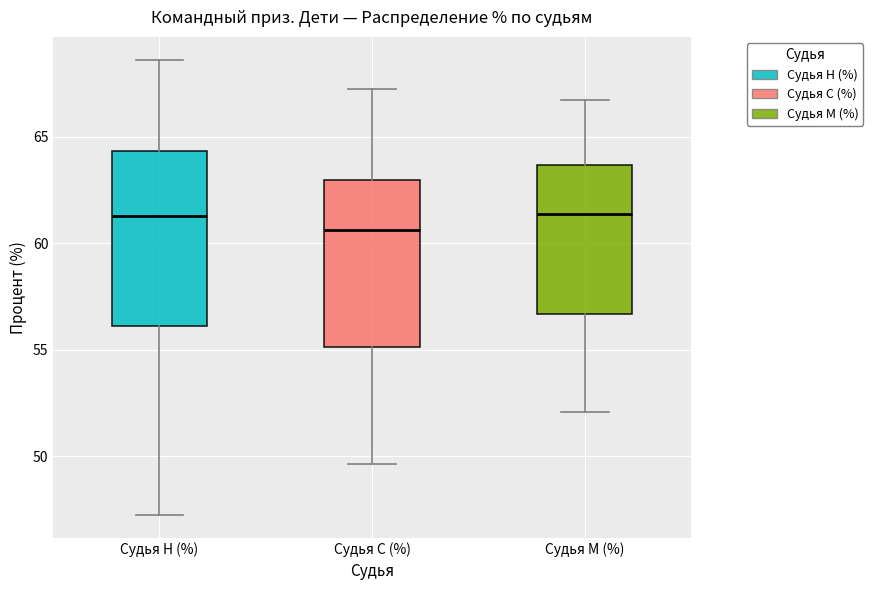

Which box has the lowest median line?

Судья С (%)